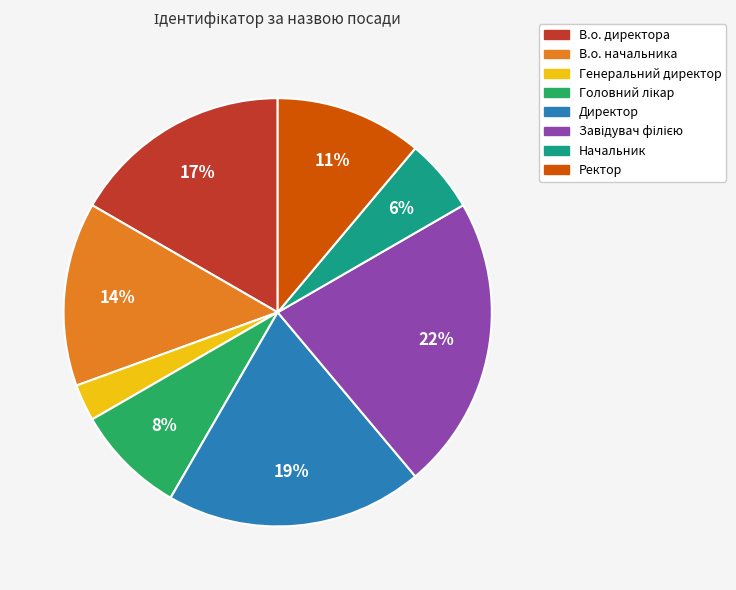

How many slices are in this pie chart?

8